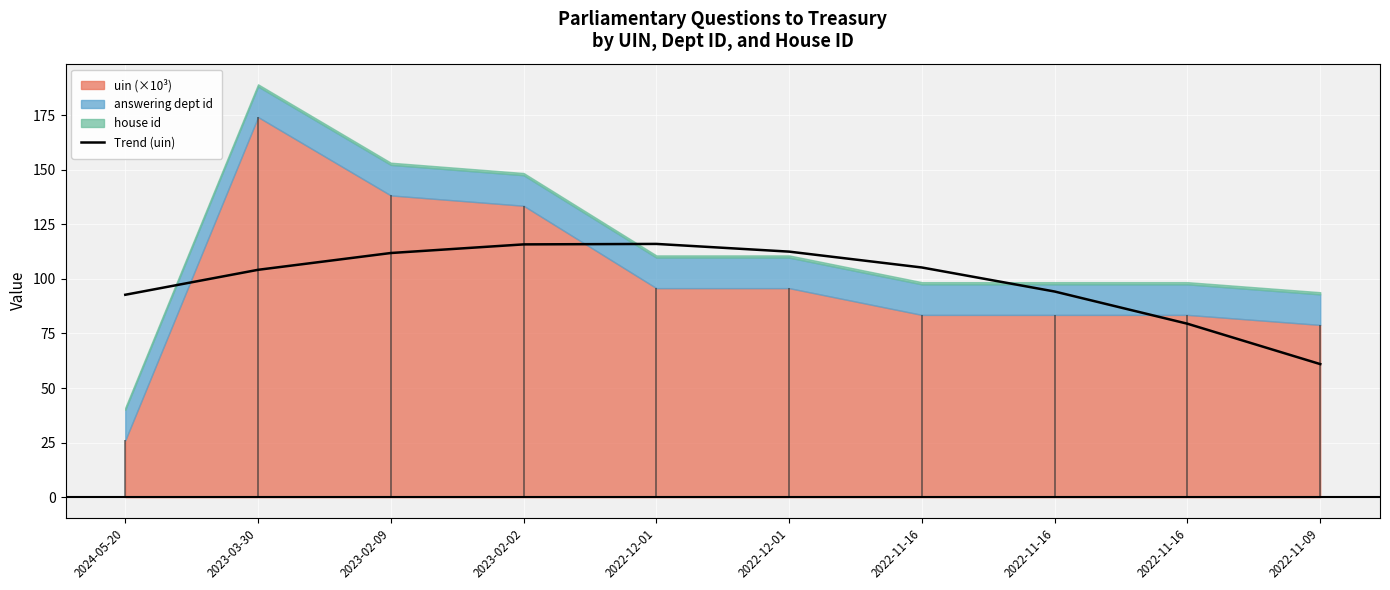

How many data points are less than 105?

5